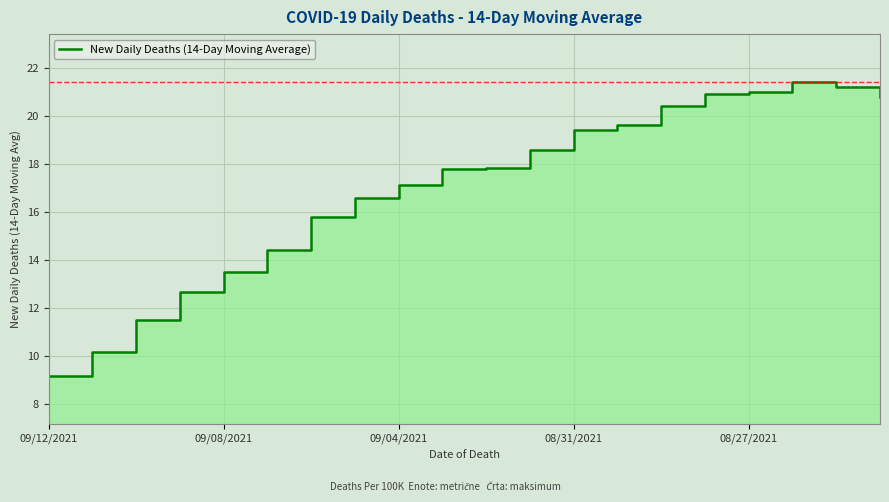

What is the greatest value displayed?

21.4